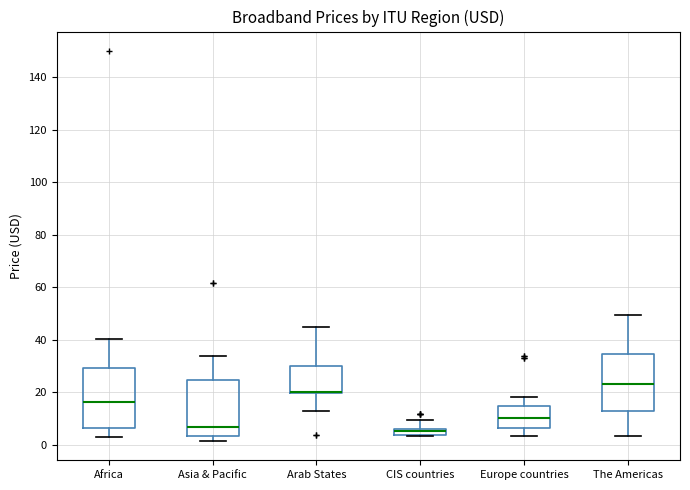

Where does the upper whisker of the box for The Americas end on the y-axis? The values are not printed on the chart, so give them approximately, as read against the axis.

50